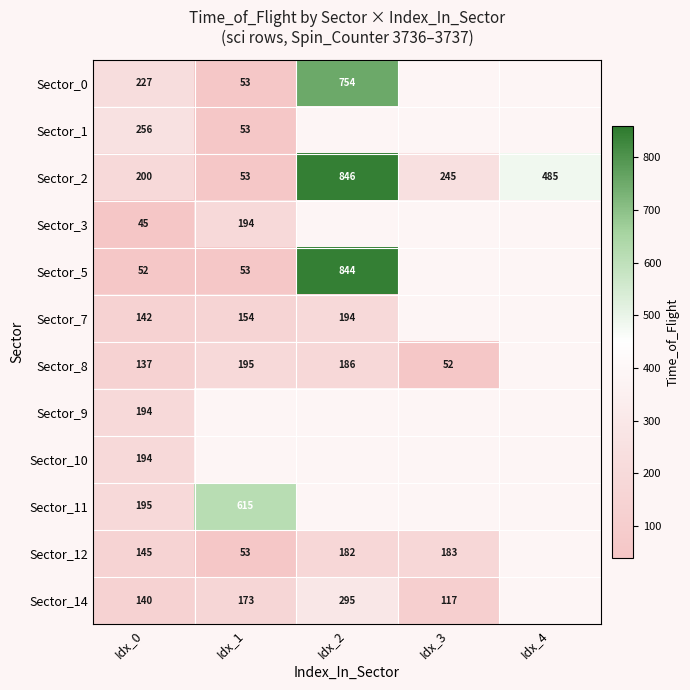

Rank the categories by Sector_2 value from highest to lowest.

Idx_2, Idx_4, Idx_3, Idx_0, Idx_1